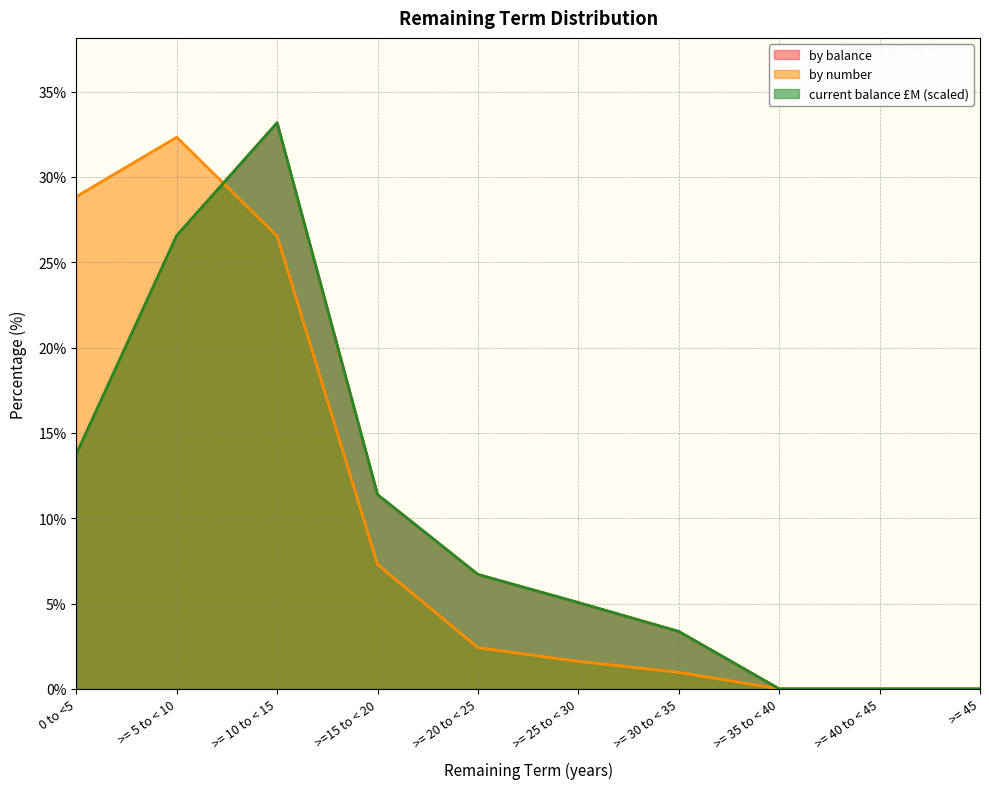

How many categories are shown in the chart?

10